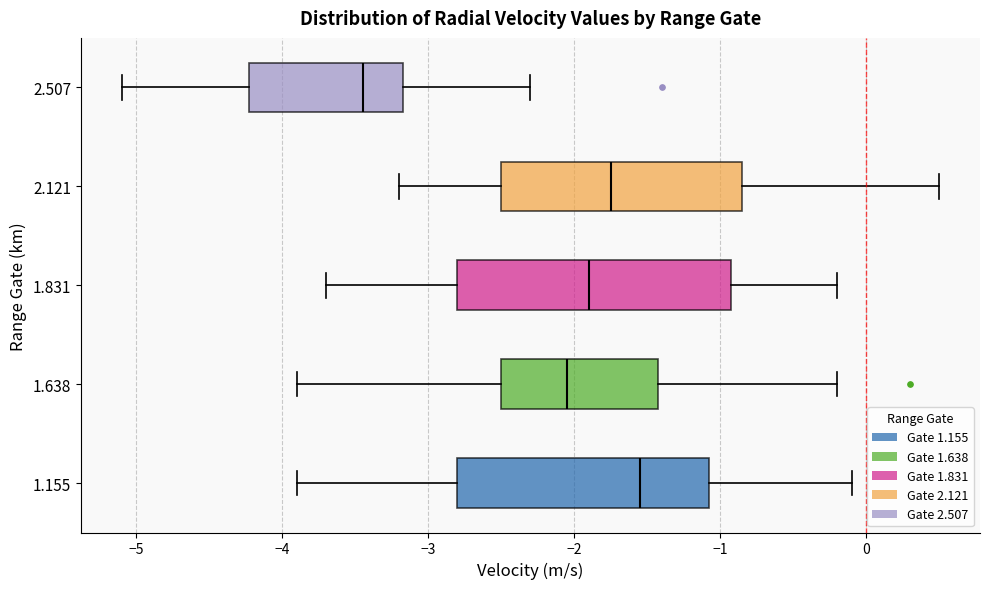

Reading bottom to top, transcribe this box plot: for each box, give where its median line is, the range the box spans, and where its two whiskers end, as read against the x-axis. The values are not printed on the chart, so give them approximately, as read against the axis.

1.155: median -1.5, box -2.8 to -1.1, whiskers -3.9 to -0.1
1.638: median -2.0, box -2.5 to -1.4, whiskers -3.9 to -0.2
1.831: median -1.9, box -2.8 to -0.9, whiskers -3.7 to -0.2
2.121: median -1.7, box -2.5 to -0.8, whiskers -3.2 to 0.5
2.507: median -3.4, box -4.2 to -3.2, whiskers -5.1 to -2.3